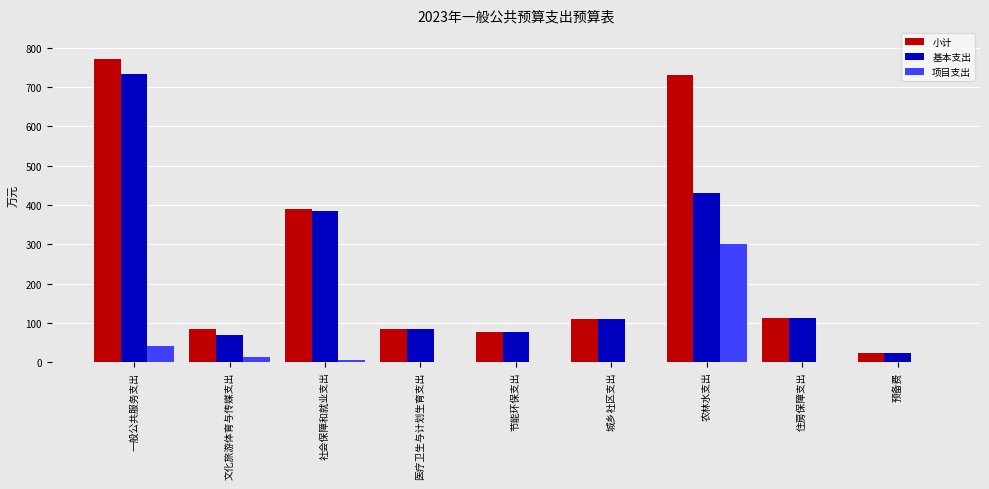

Which category has the highest value in the 基本支出 series?

一般公共服务支出